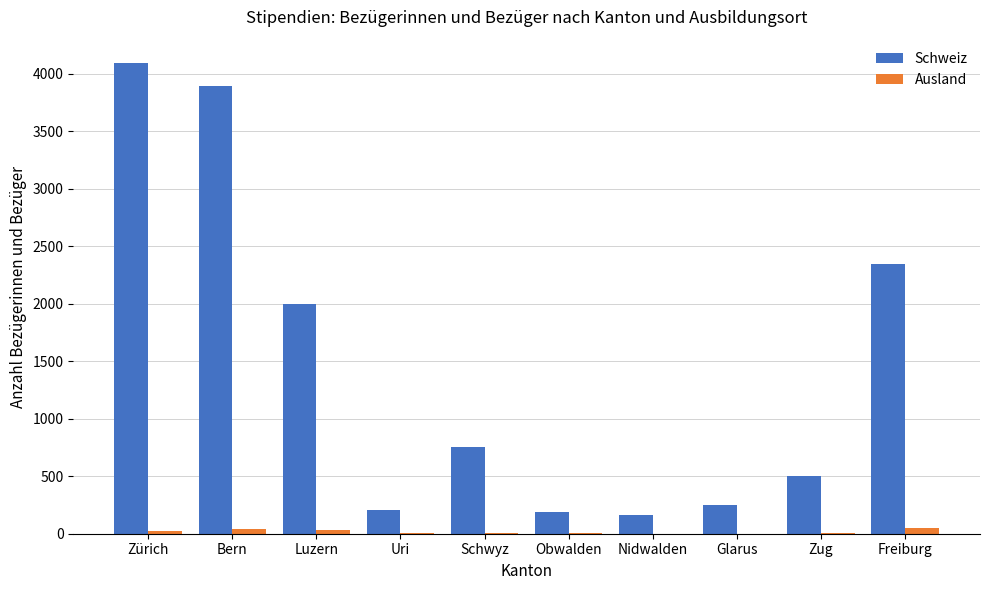

The Schweiz series shows 88 at Glarus. True or false?

False